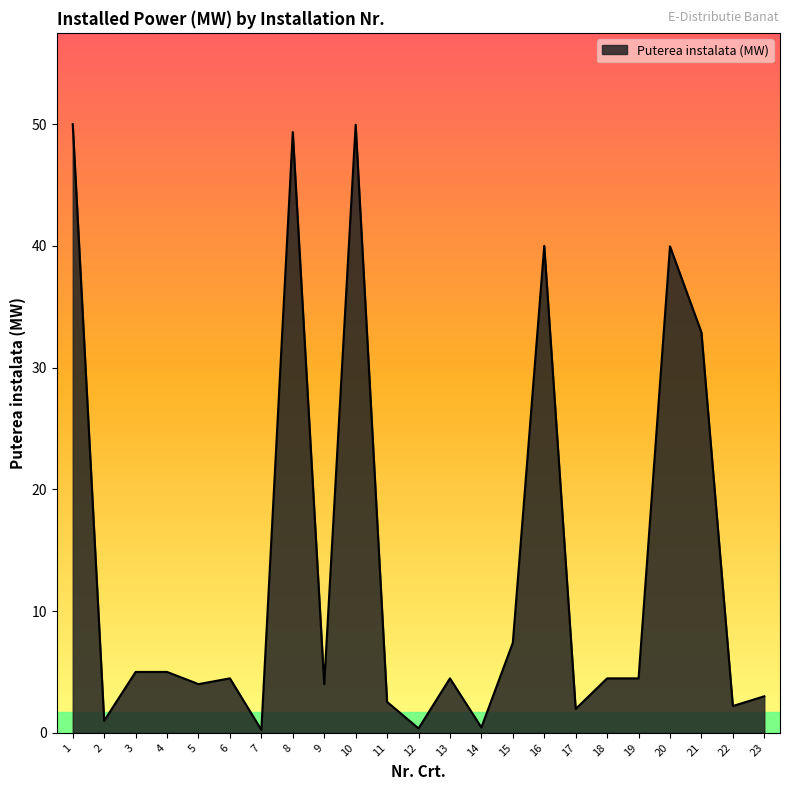

Is it true that the value at 1 is 15.8?

False